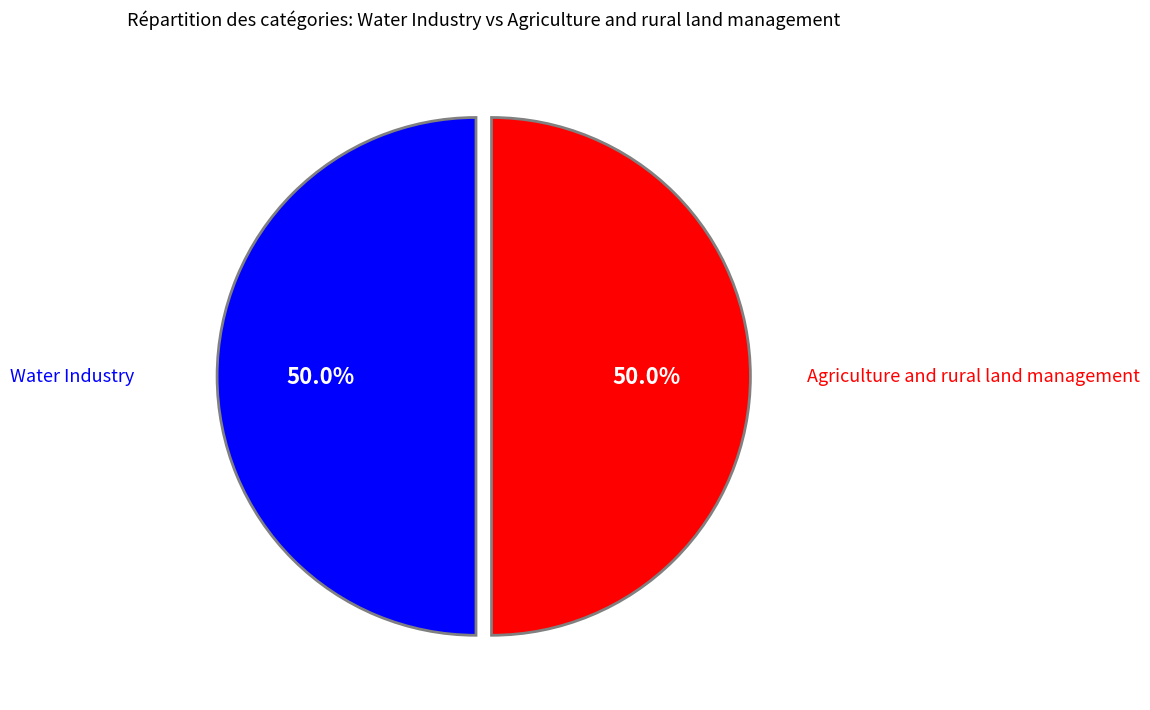

What is the largest slice in the pie chart?

Water Industry